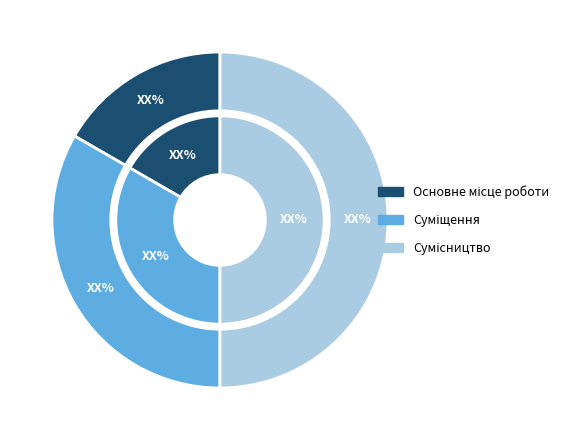

How much of the chart is everything except Суміщення?

66.7%